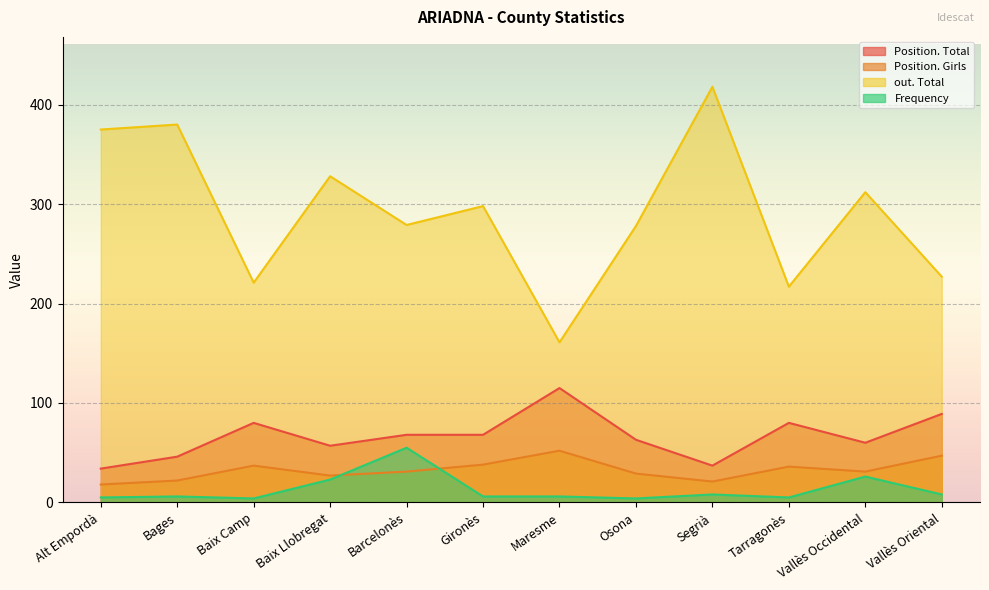

True or false: Frequency and Position. Total cross at least once.

False